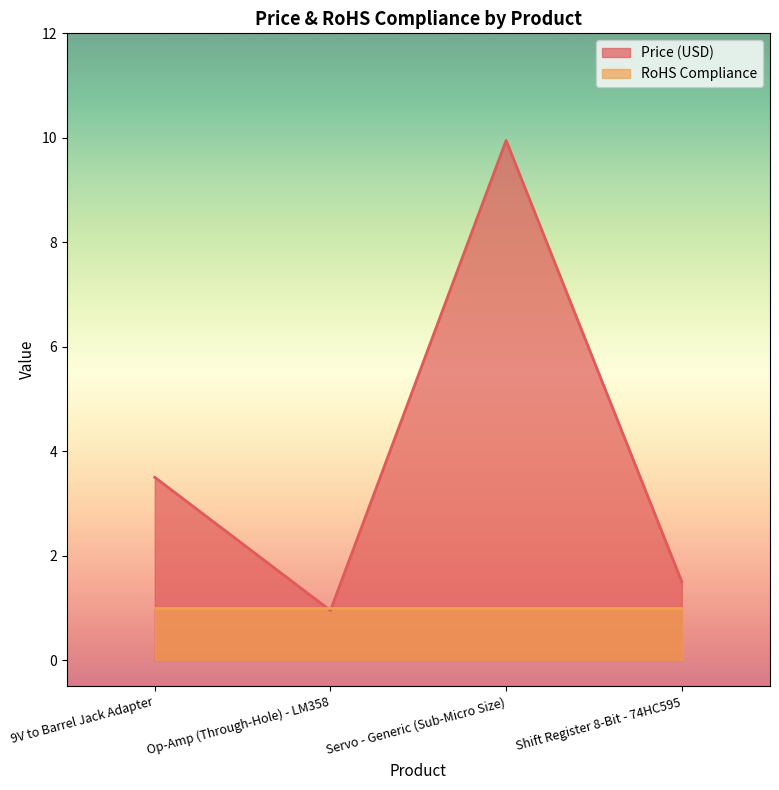

Which label corresponds to the smallest value in the chart?

Op-Amp (Through-Hole) - LM358